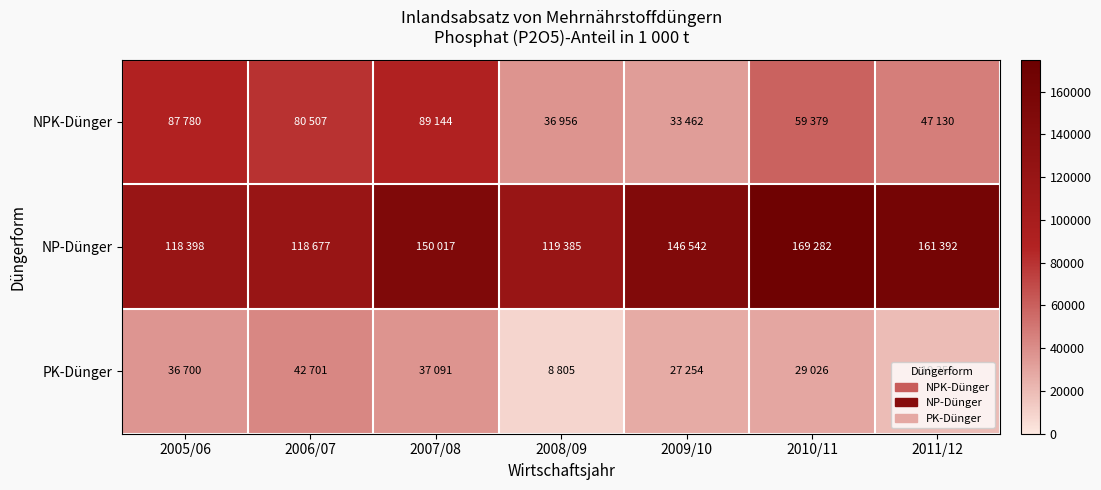

Reading right to left, extract all data points from this chart.

NPK-Dünger: 2011/12=47130	2010/11=59379	2009/10=33462	2008/09=36956	2007/08=89144	2006/07=80507	2005/06=87780
NP-Dünger: 2011/12=161392	2010/11=169282	2009/10=146542	2008/09=119385	2007/08=150017	2006/07=118677	2005/06=118398
PK-Dünger: 2011/12=19358	2010/11=29026	2009/10=27254	2008/09=8805	2007/08=37091	2006/07=42701	2005/06=36700